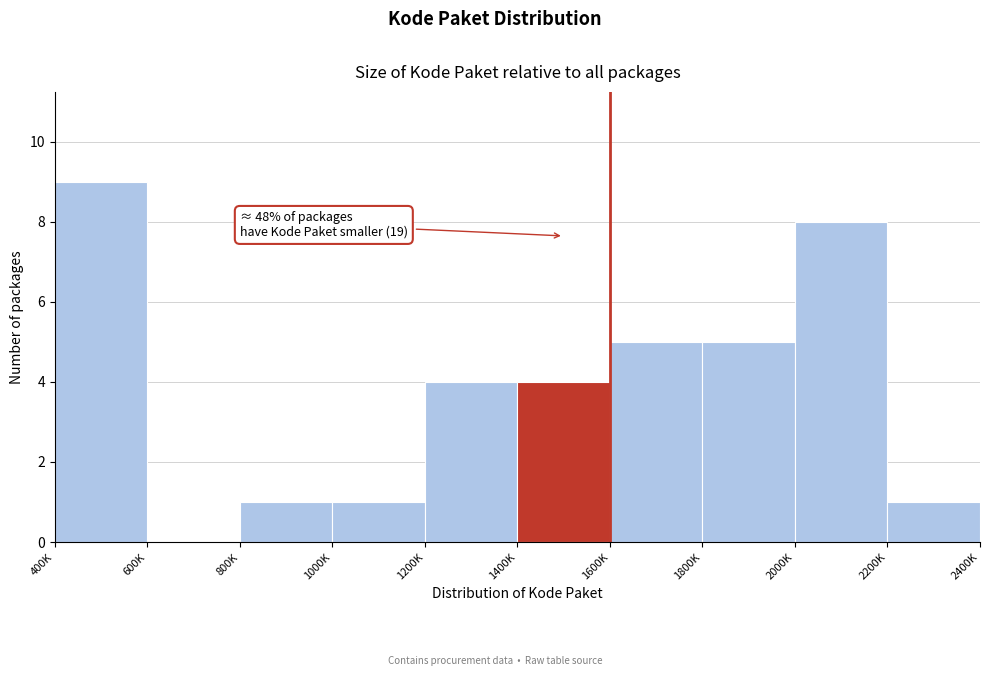

Reading left to right, extract all data points from this chart.

400K=9	600K=0	800K=1	1000K=1	1200K=4	1400K=4	1600K=5	1800K=5	2000K=8	2200K=1